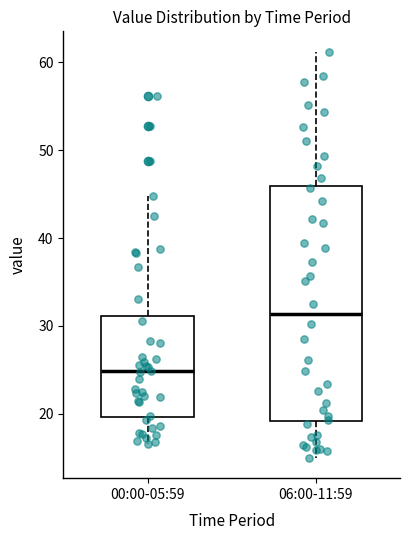

Which box's median line is the lowest?

00:00-05:59